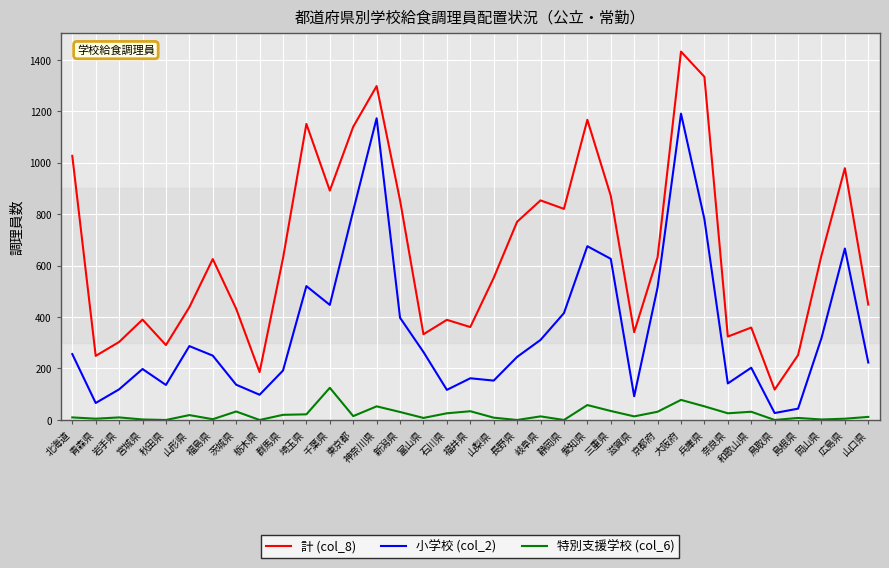

Is the value of 特別支援学校 (col_6) at 富山県 greater than the value of 小学校 (col_2) at 埼玉県?

No